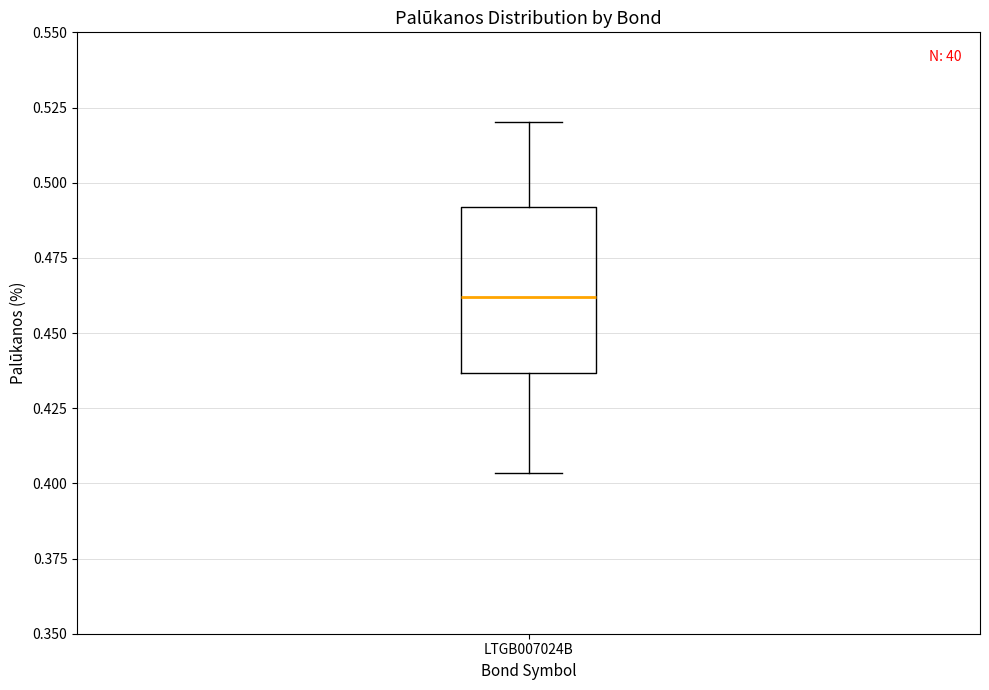

Read this box plot against the y-axis: the position of the median line, the range covered by the box, and the ends of both whiskers. The values are not printed on the chart, so give them approximately, as read against the axis.

median 0.460, box 0.435 to 0.490, whiskers 0.405 to 0.520